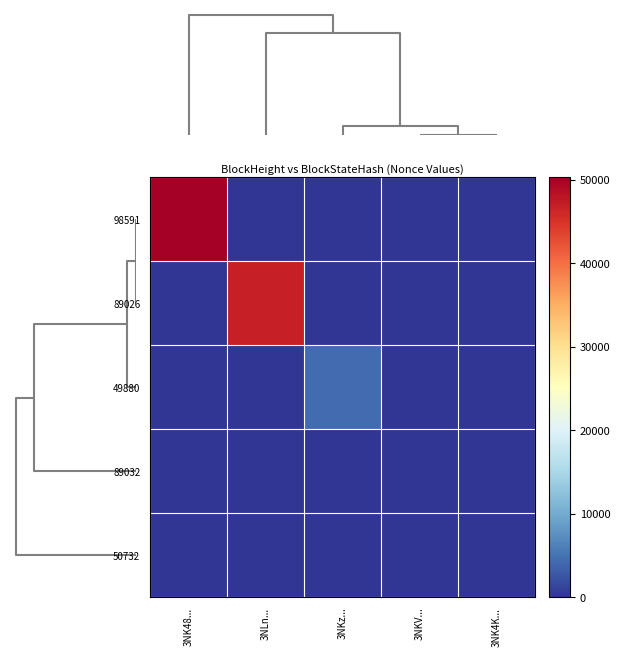

Which series has the largest range (max minus min)?

98591